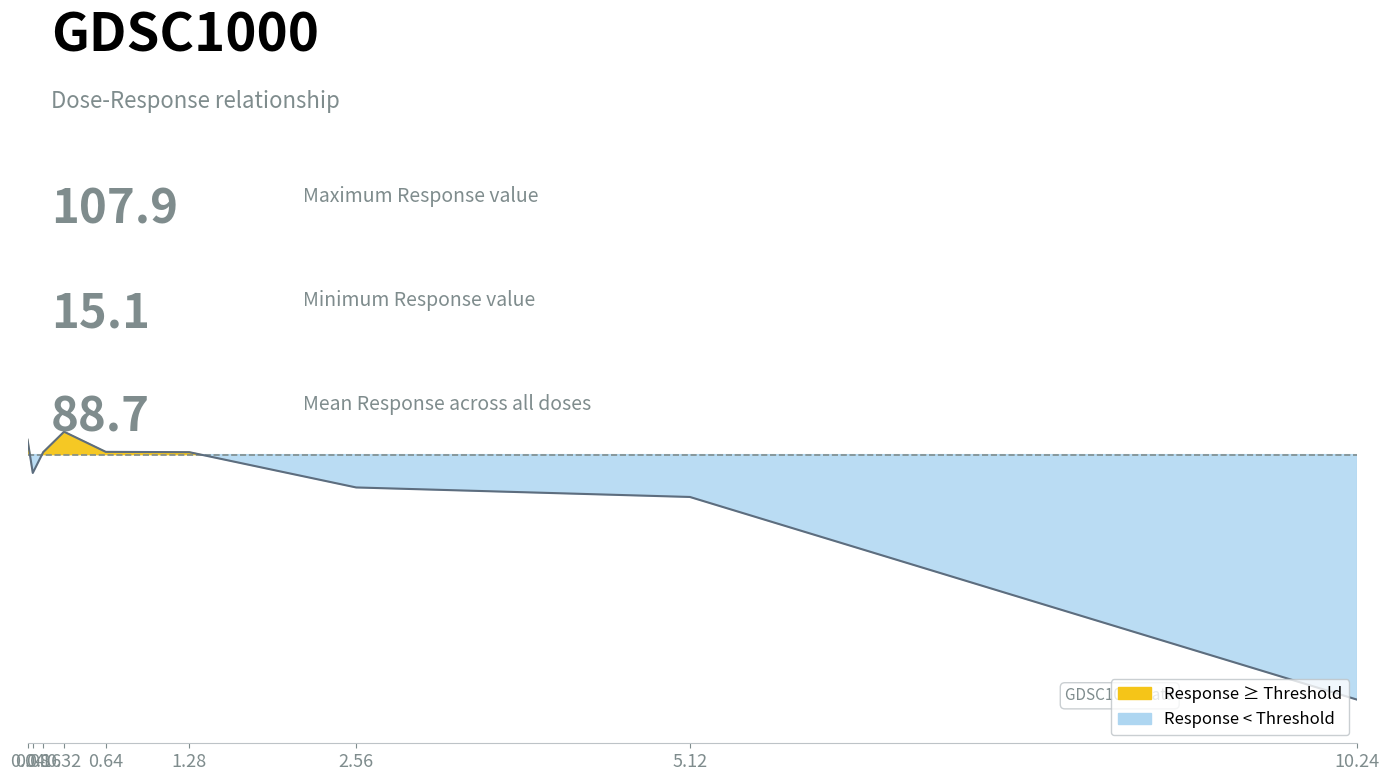

How many points are lower than both their immediate neighbors (excluding endpoints)?

1